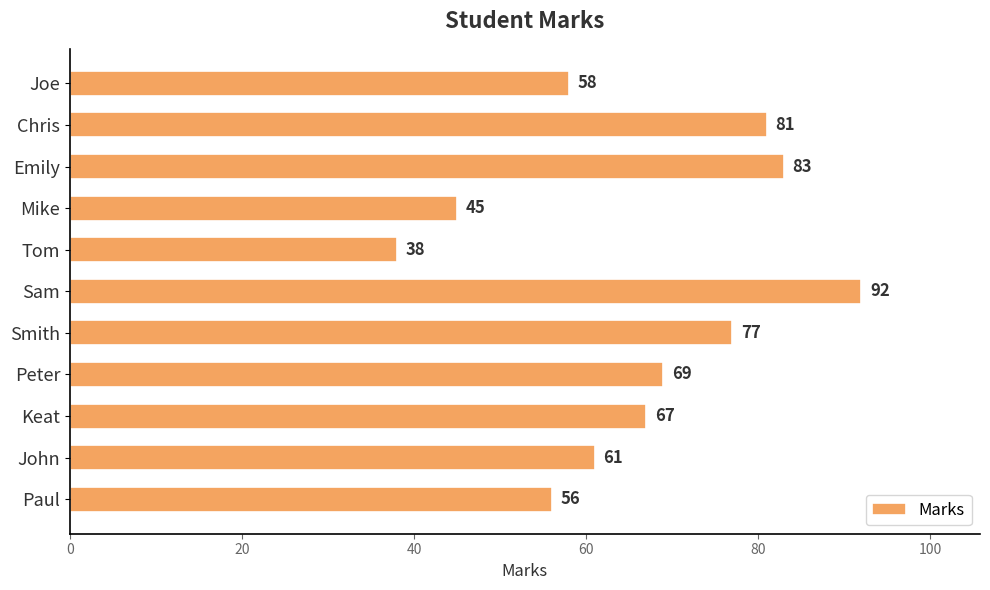

What is the smallest value displayed?

38